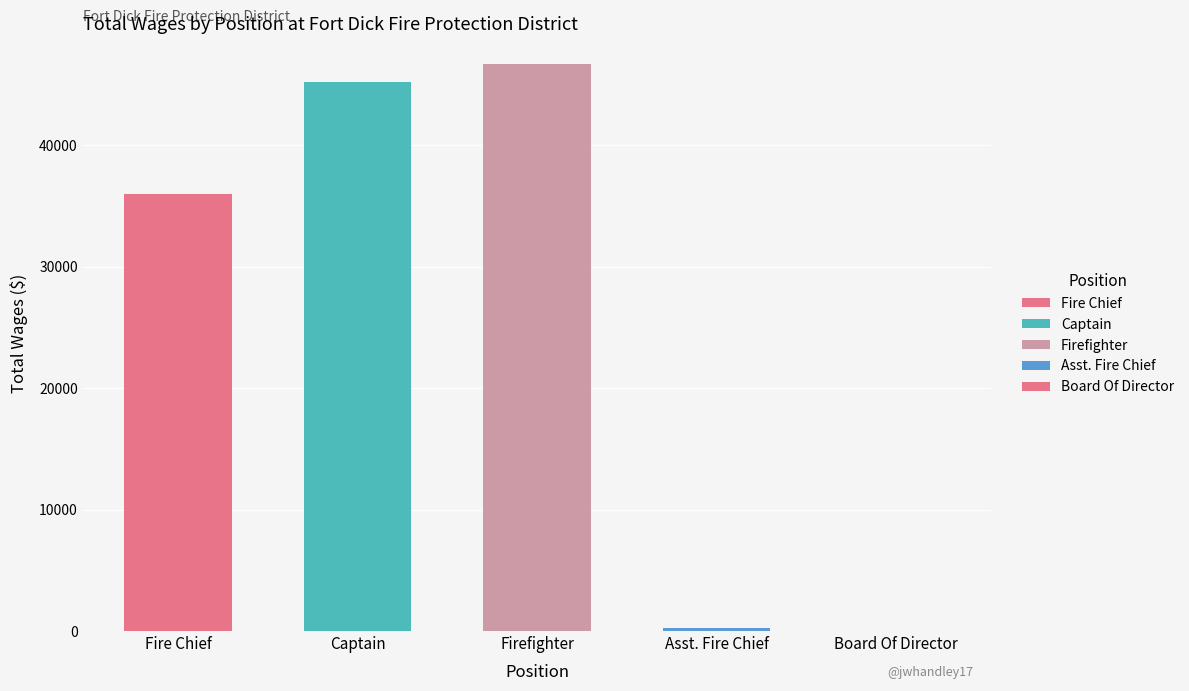

What is the change in value from Captain to Board Of Director?

-45202